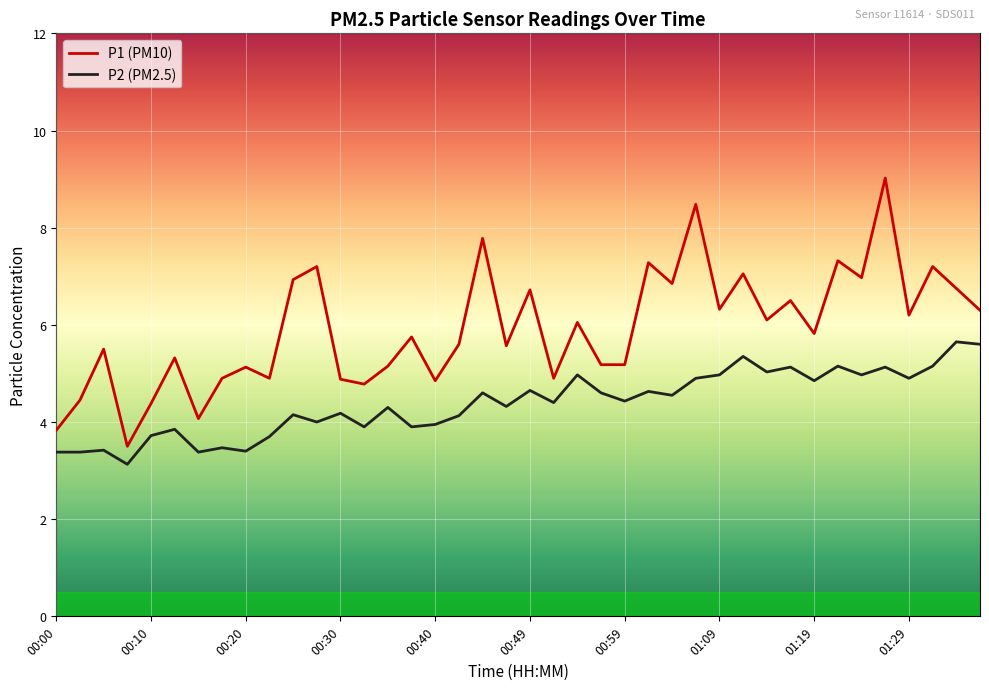

Which series has the widest spread of values?

P1 (PM10)